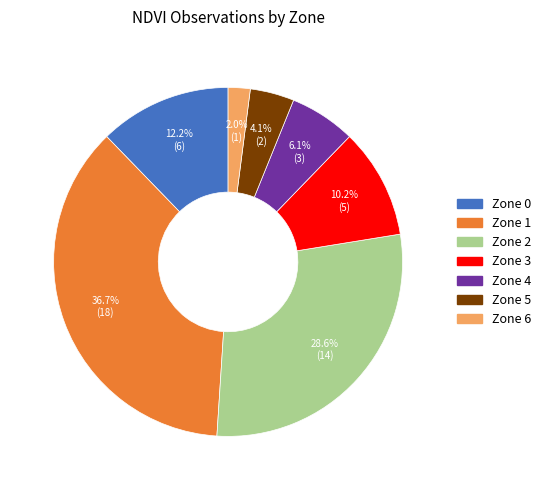

To the nearest percent, what portion does Zone 2 represent?

29%